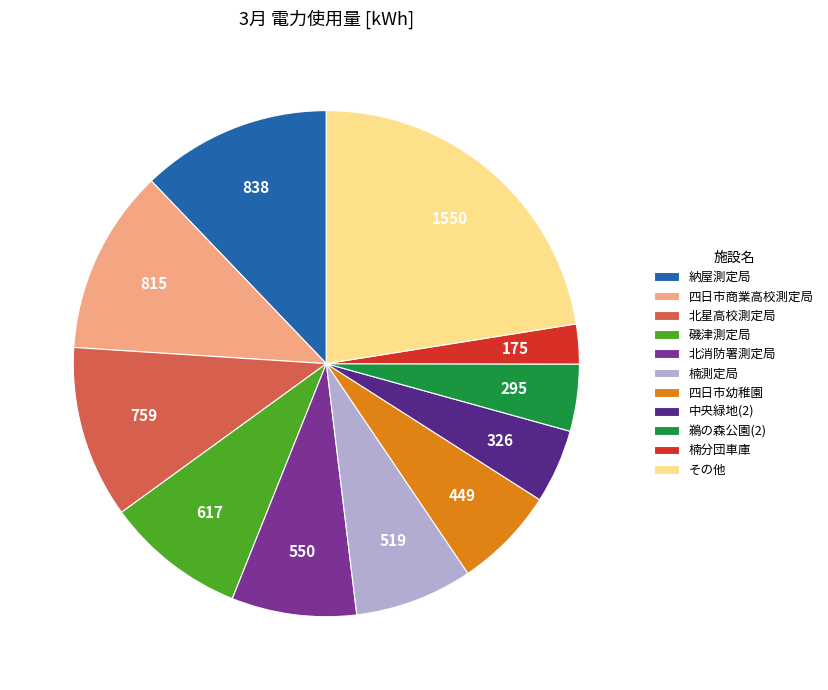

Do 楠測定局 and 北星高校測定局 together represent more than half of the pie?

No